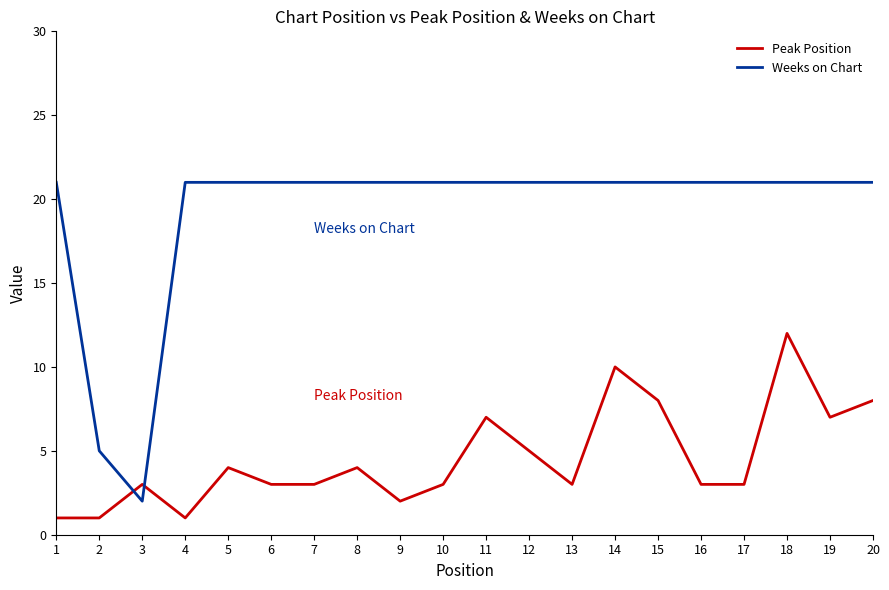

After their last crossing, which series has the higher values: Peak Position or Weeks on Chart?

Weeks on Chart